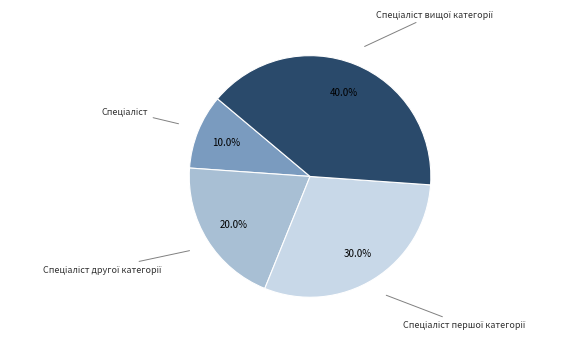

How many segments does this pie chart have?

4